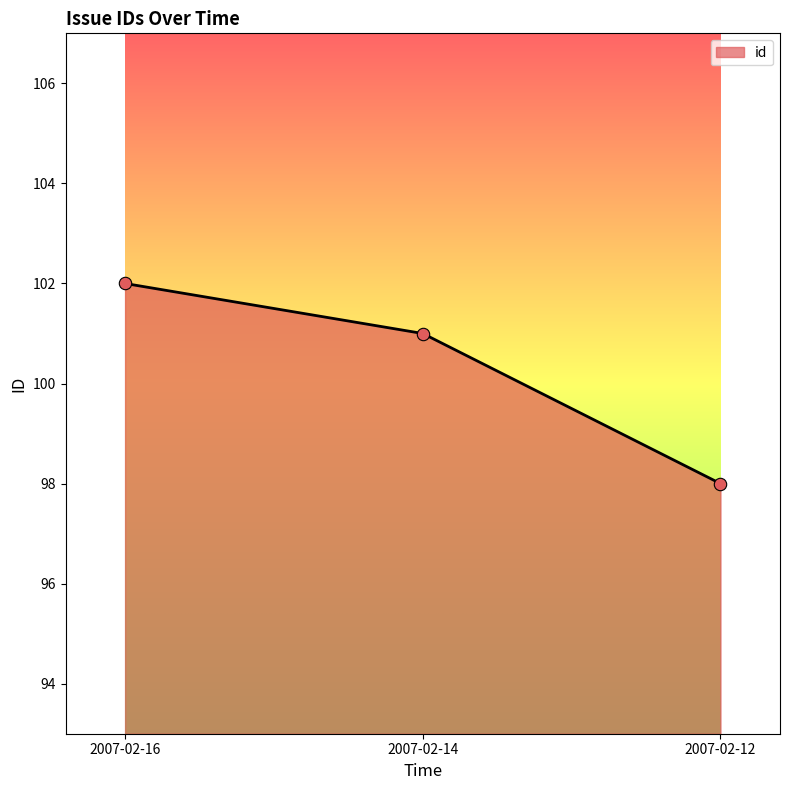

What is the ratio of the value at 2007-02-14 to the value at 2007-02-12?

1.0